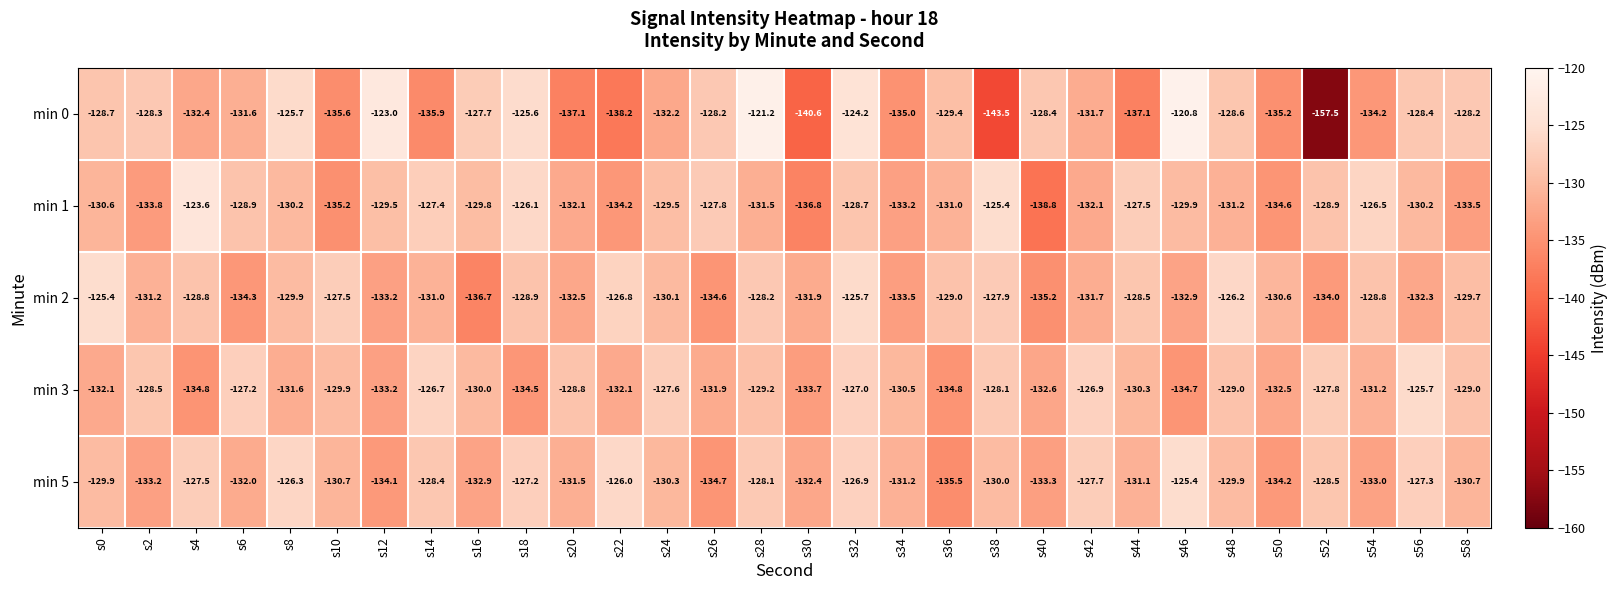

How many series are shown in this chart?

5